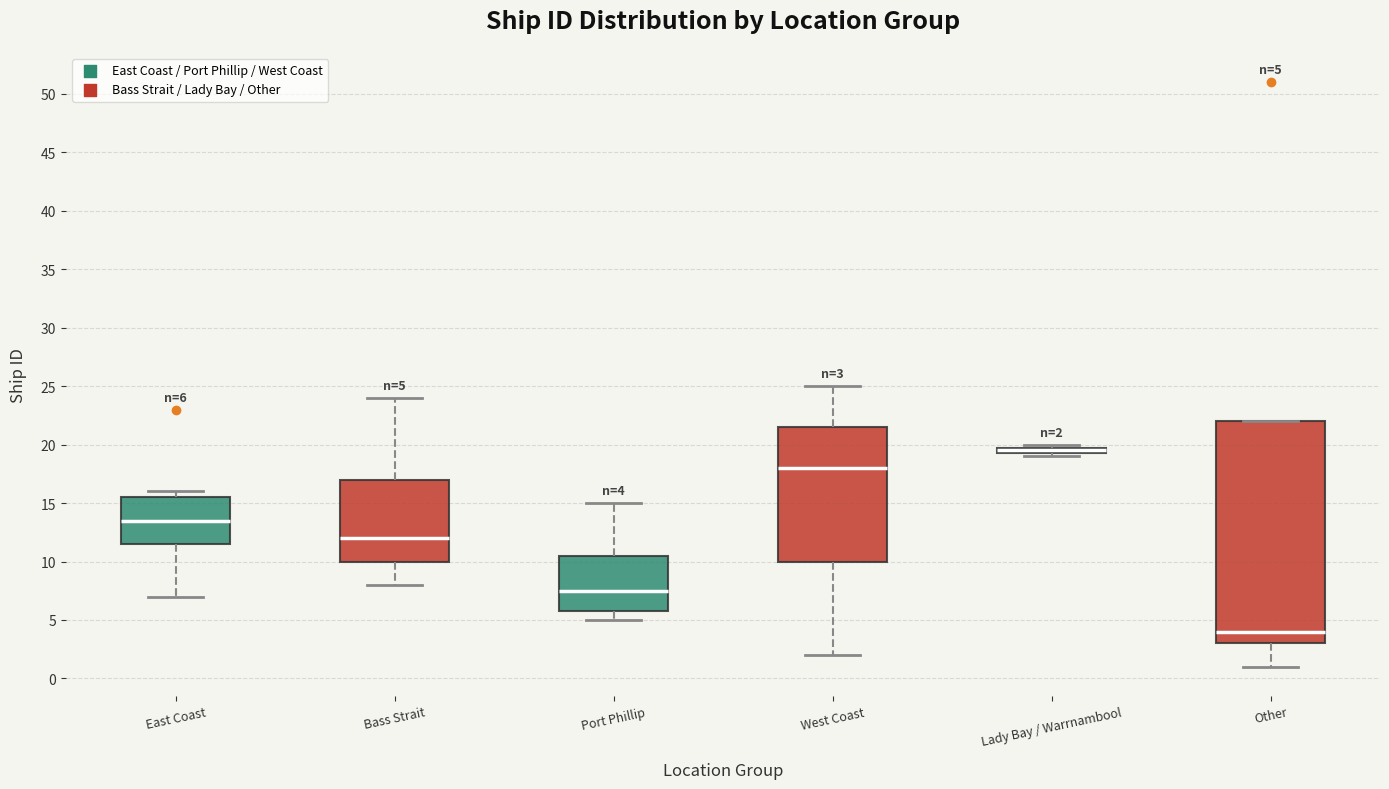

Which box has the lowest median line?

Other